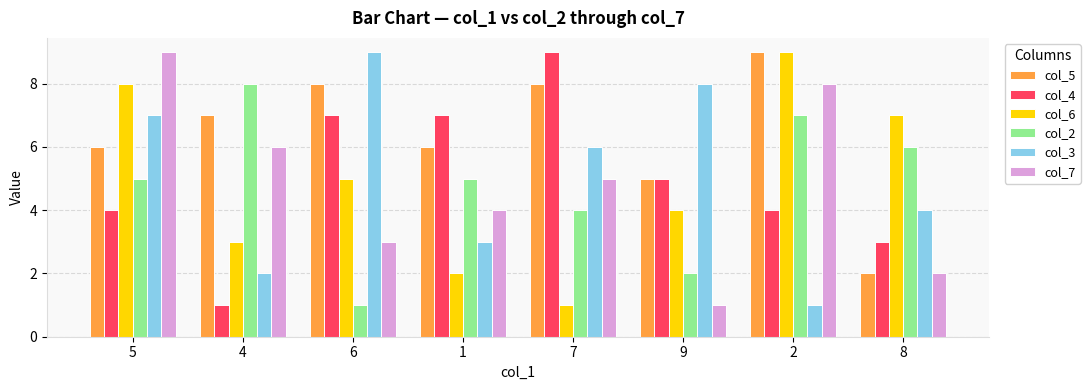

What is the sum of the col_3 values at 7 and 4?

8